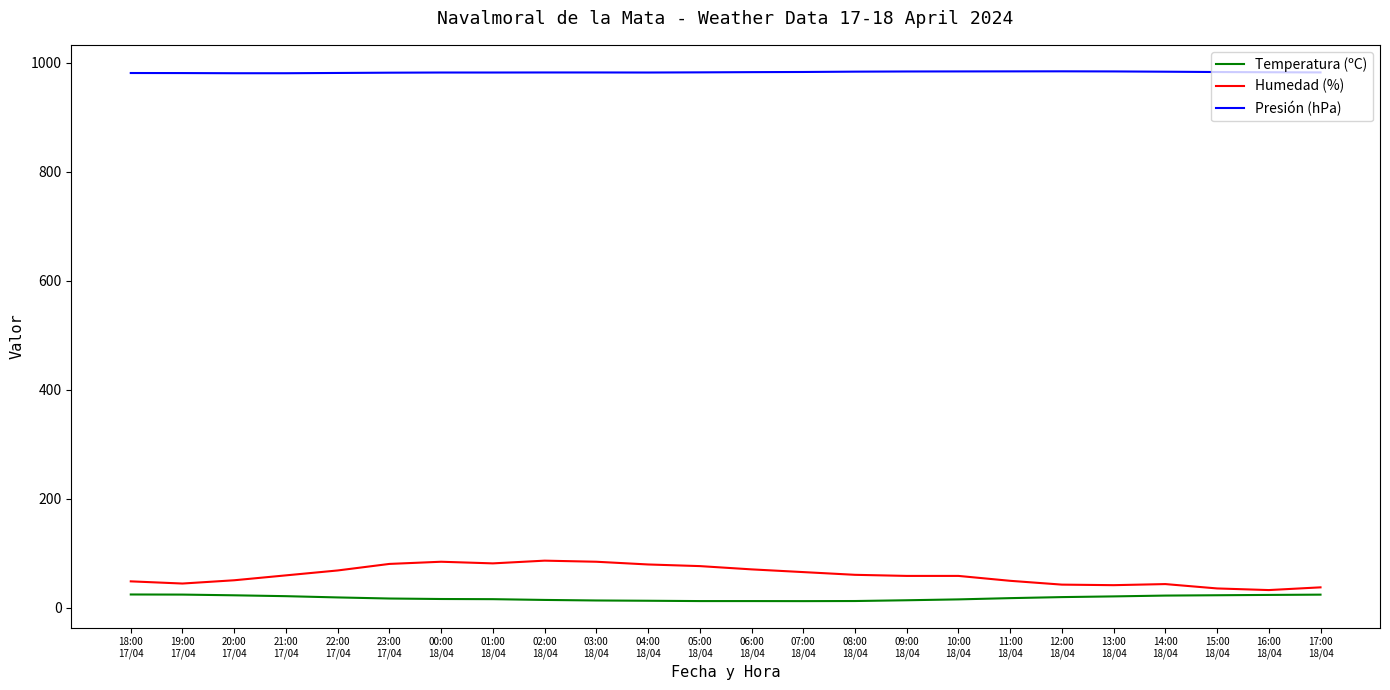

Rank the series by their maximum value, from lowest to highest.

Temperatura (ºC), Humedad (%), Presión (hPa)